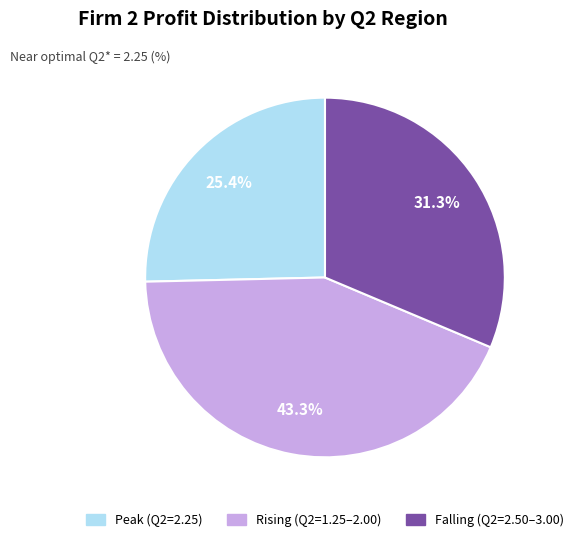

Does any single category account for the majority?

No